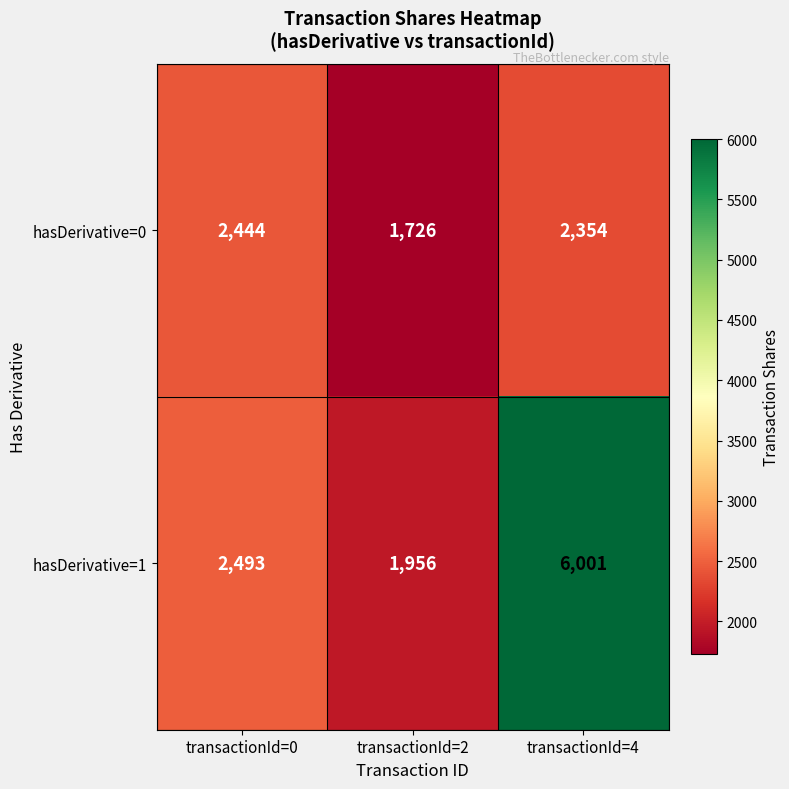

Count the number of data series in this chart.

2